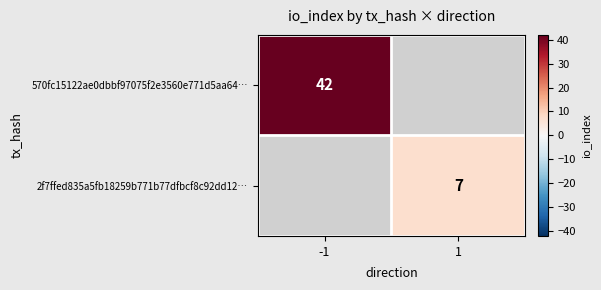

What is the smallest value displayed?

7.0